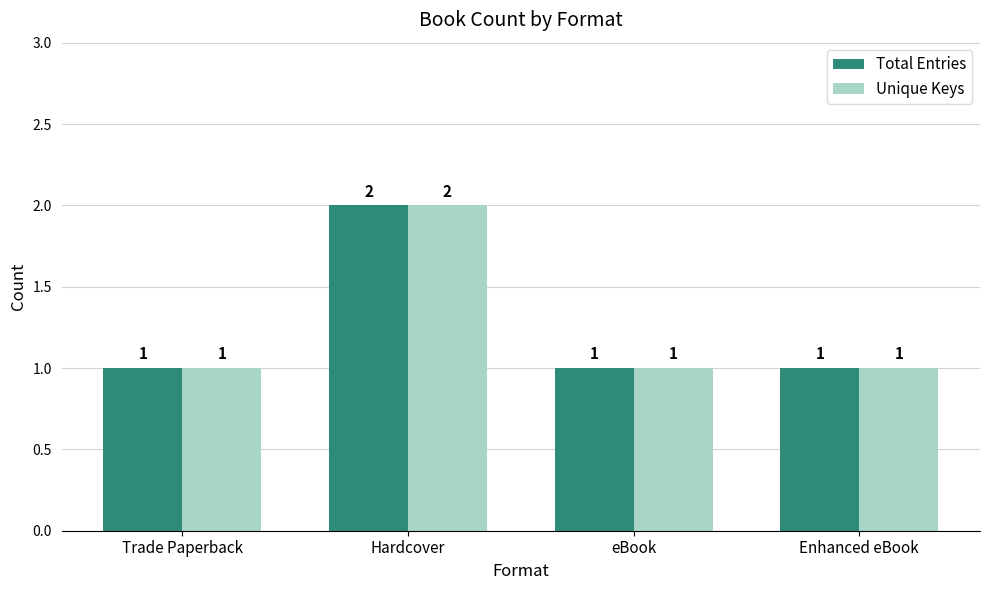

What is the label of the 4th bar from the left?

Enhanced eBook